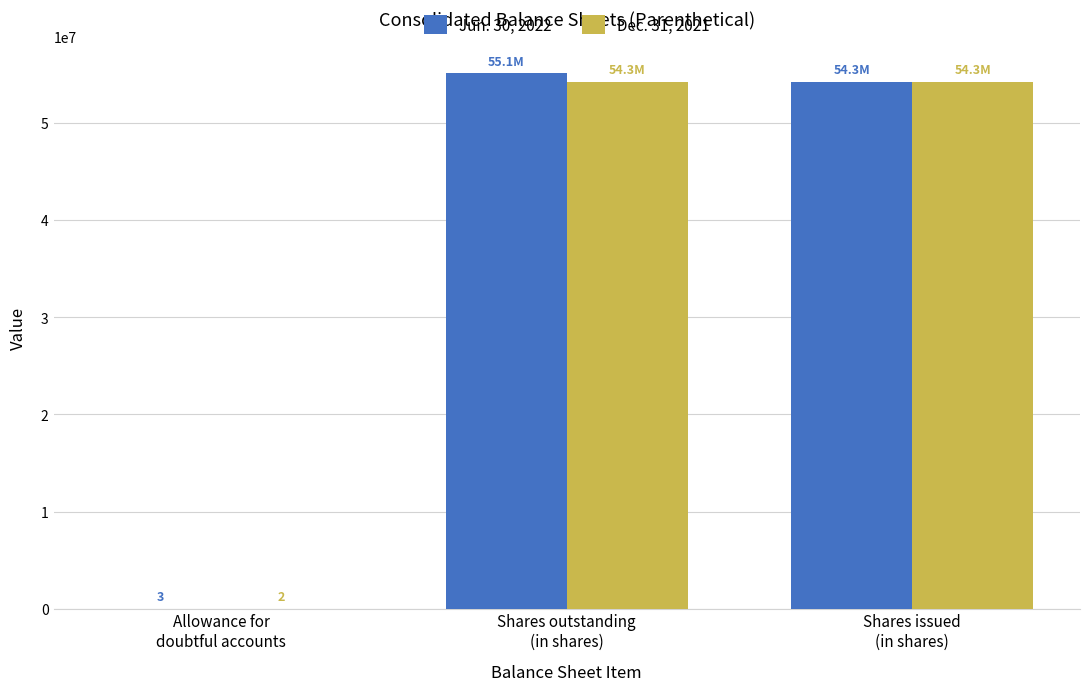

What is the maximum value shown in the chart?

55121767